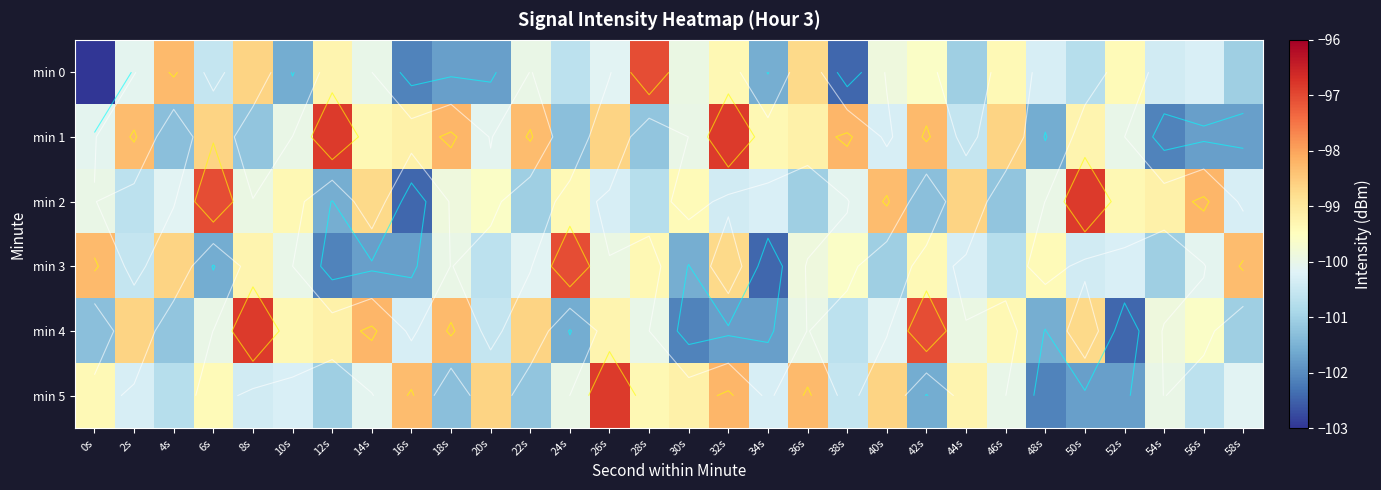

What is the average value of the min 4 series?

-100.0